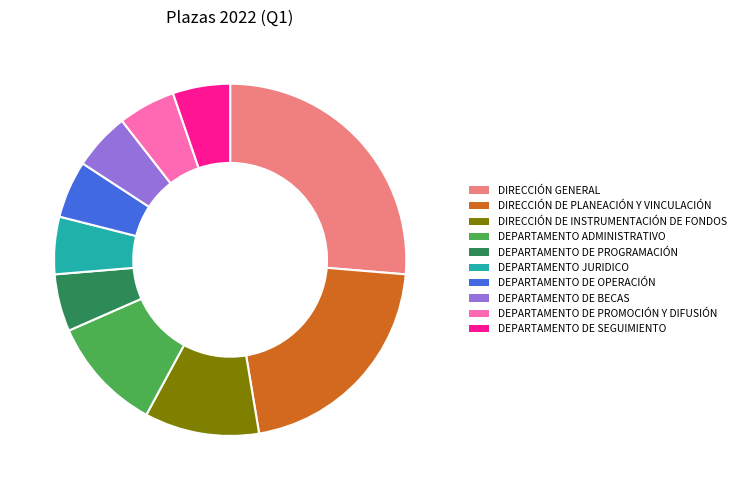

Does any single category account for the majority?

No